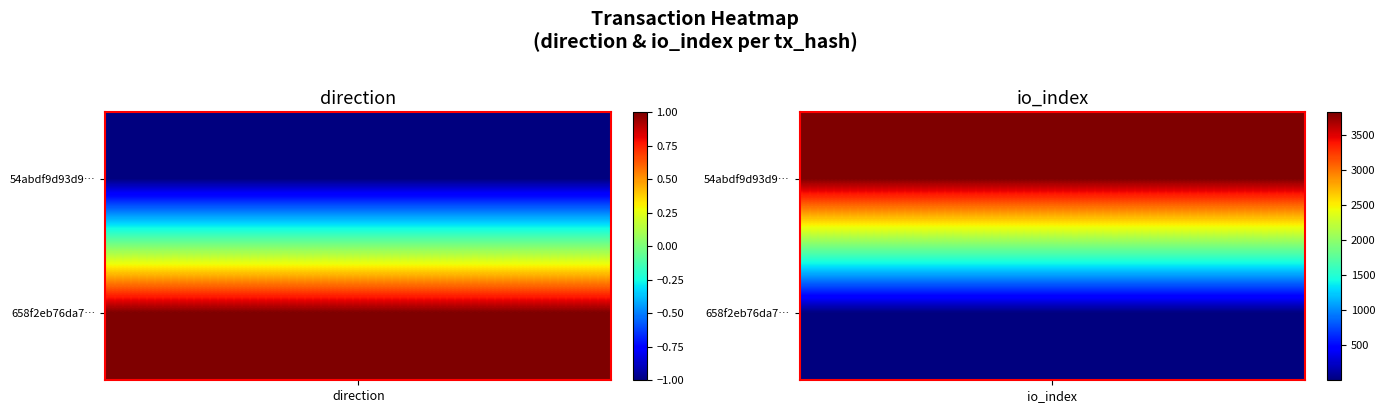

The 658f2eb76da735575e8242415ed44b5c016c58a series shows 1 at -1. True or false?

True